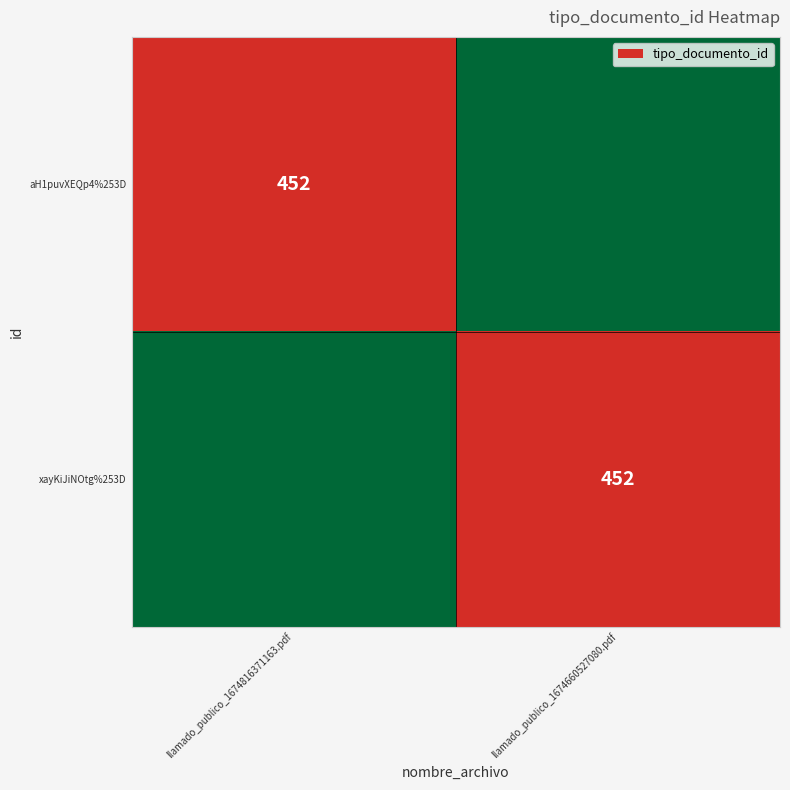

Which label corresponds to the largest value in the chart?

llamado_publico_1674816371163.pdf